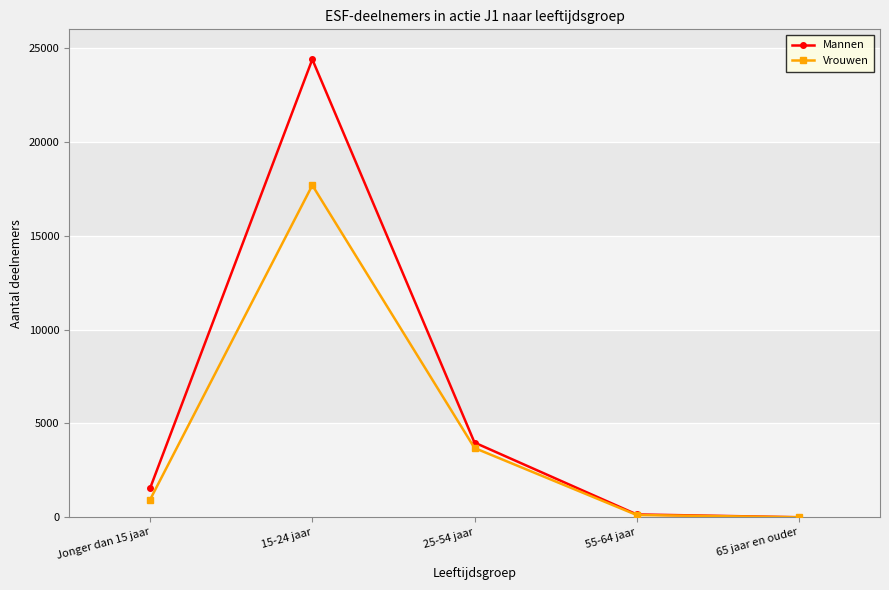

What is the value of the Vrouwen point at the 4th from the left?

120